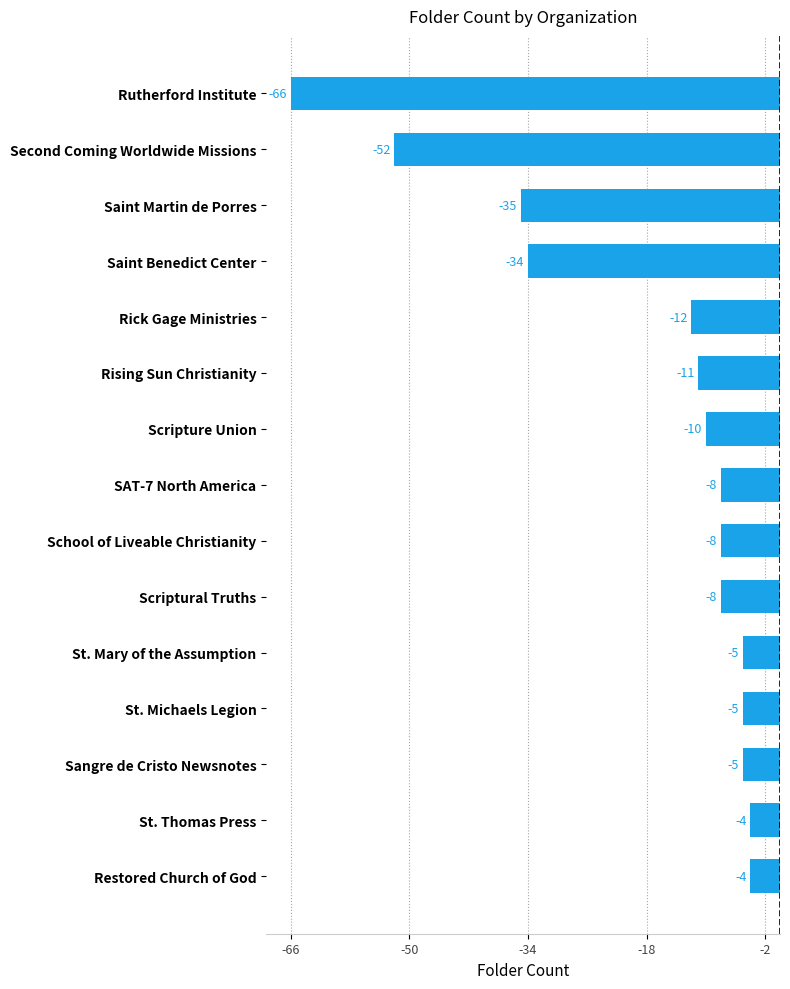

What is the change in value from Scriptural Truths to Sangre de Cristo Newsnotes?

+3